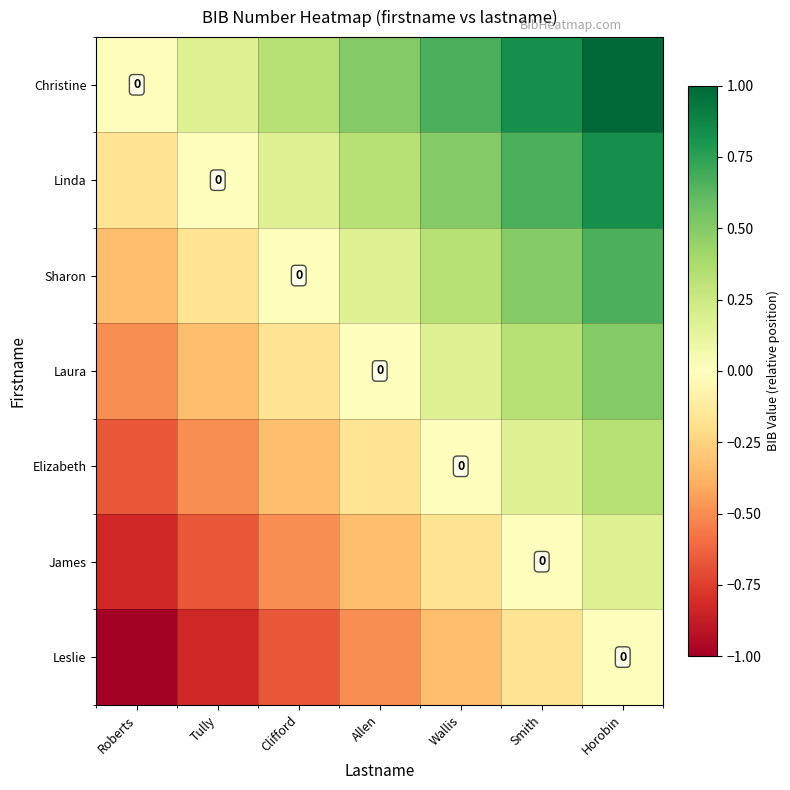

True or false: James has a value of 0.2 at Horobin.

True